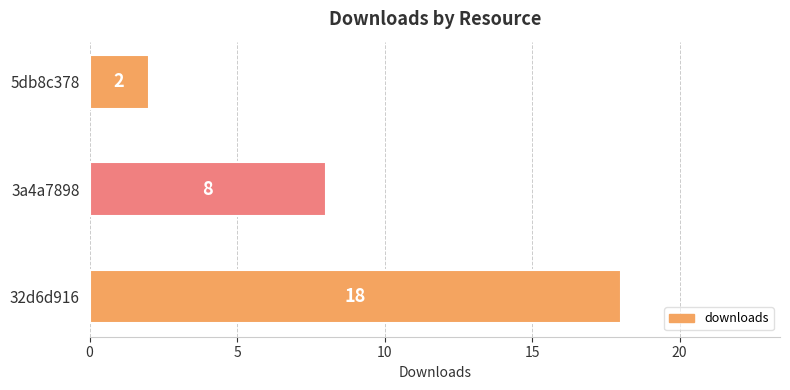

What is the sum of the values at 3a4a7898 and 32d6d916?

26